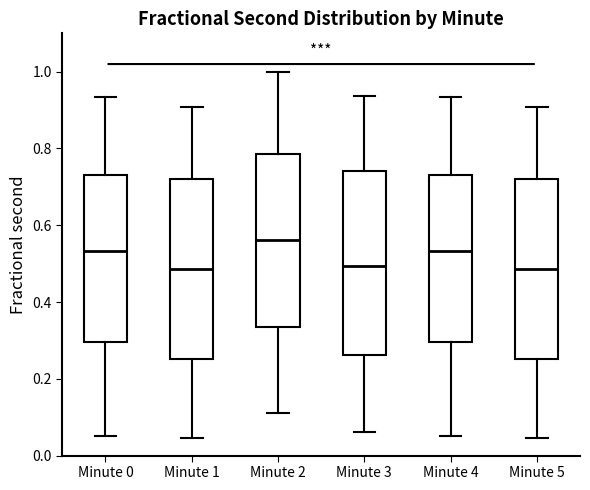

Reading left to right, read every box against the y-axis: the position of its median line, the range the box covers, and the ends of its whiskers. The values are not printed on the chart, so give them approximately, as read against the axis.

Minute 0: median 0.54, box 0.30 to 0.74, whiskers 0.06 to 0.94
Minute 1: median 0.48, box 0.26 to 0.72, whiskers 0.04 to 0.90
Minute 2: median 0.56, box 0.34 to 0.78, whiskers 0.12 to 1.00
Minute 3: median 0.50, box 0.26 to 0.74, whiskers 0.06 to 0.94
Minute 4: median 0.54, box 0.30 to 0.74, whiskers 0.06 to 0.94
Minute 5: median 0.48, box 0.26 to 0.72, whiskers 0.04 to 0.90